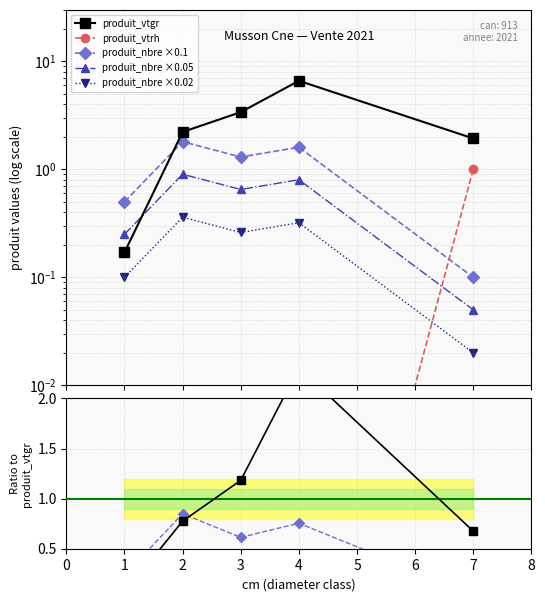

At which label does produit_nbre reach its minimum?

7